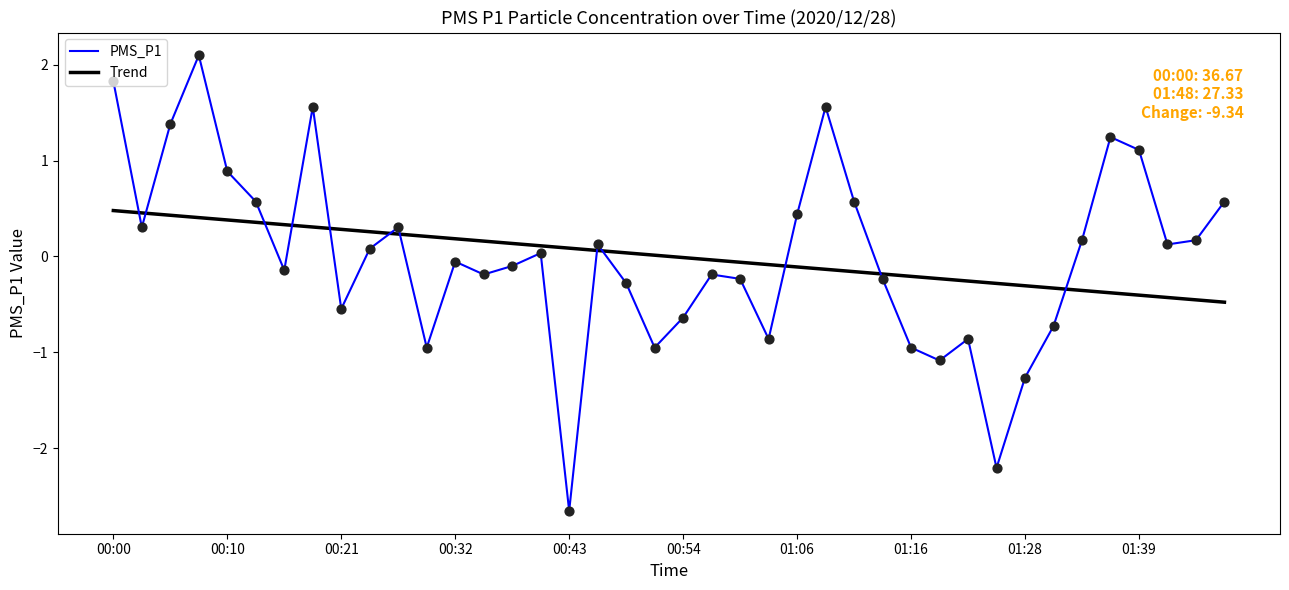

What are all the series names shown in the legend?

PMS_P1, Trend